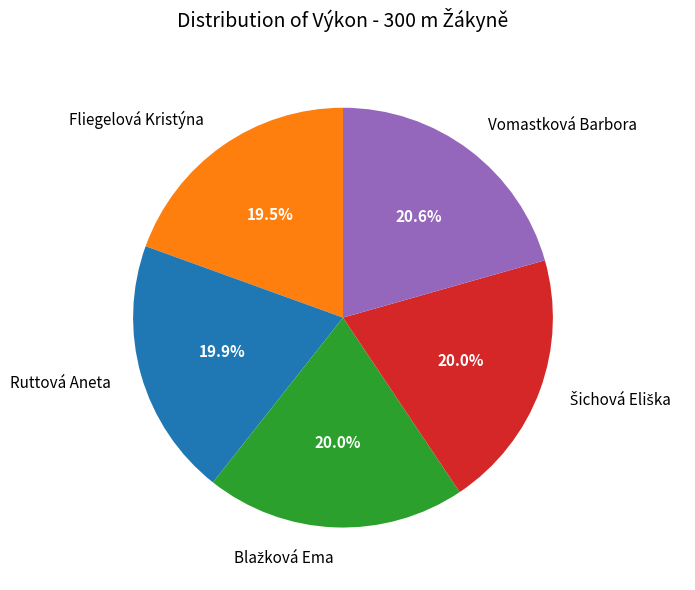

Approximately how many times larger is the value at Fliegelová Kristýna compared to Vomastková Barbora?

0.9